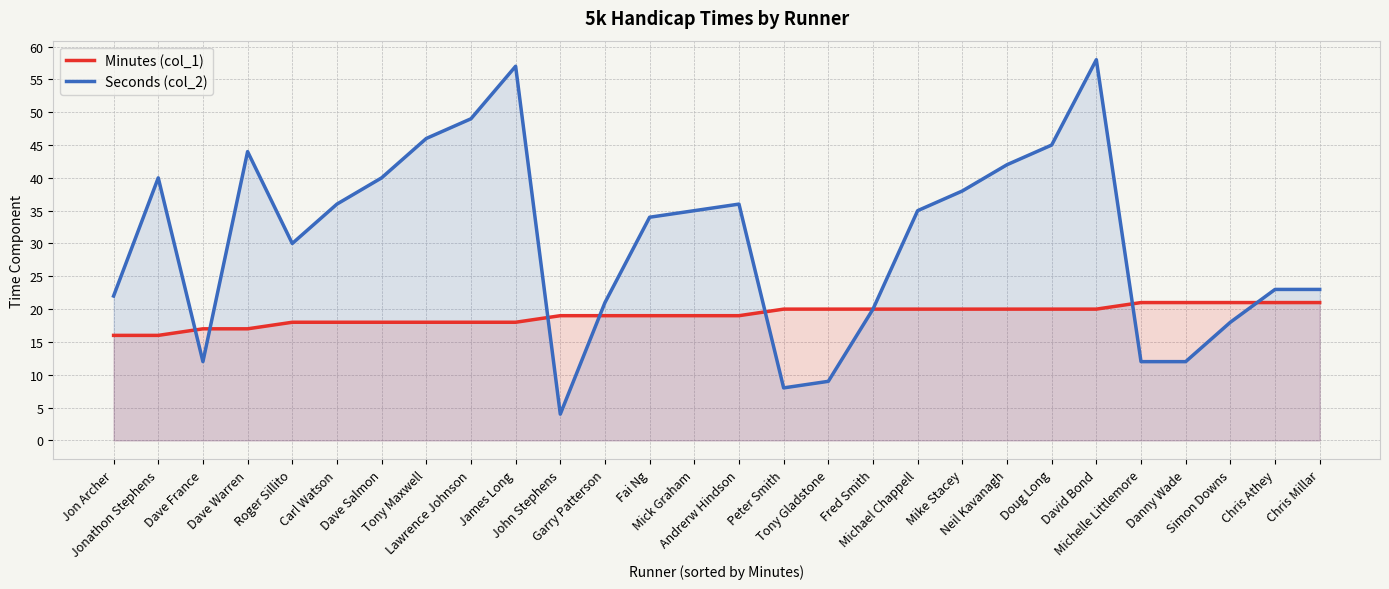

True or false: Minutes (col_1) has a value of 21 at Danny Wade.

True